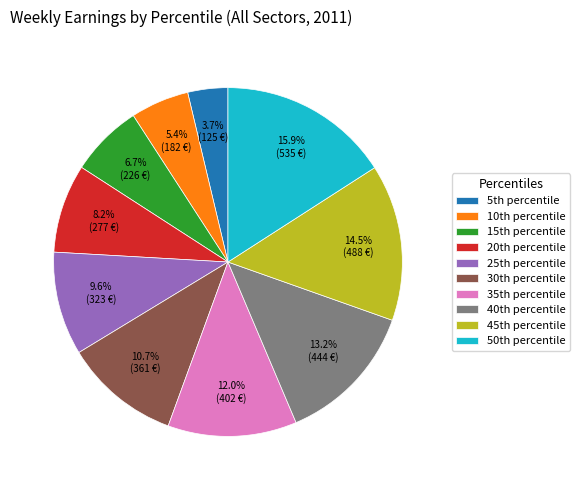

Is there a majority slice in this chart?

No